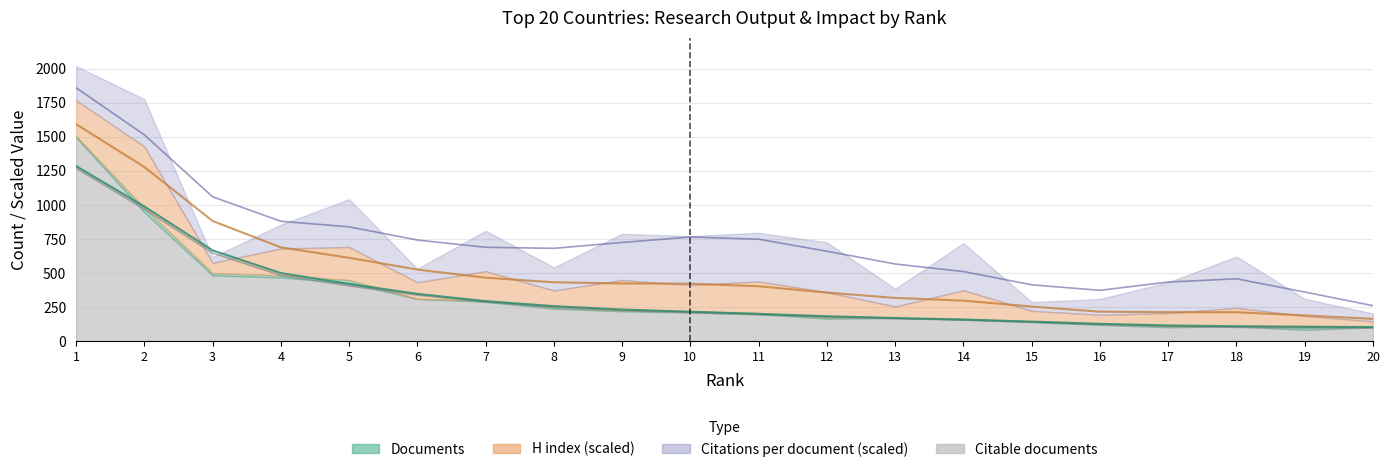

Is the value of Citable documents at 13 greater than the value of Documents at 3?

No